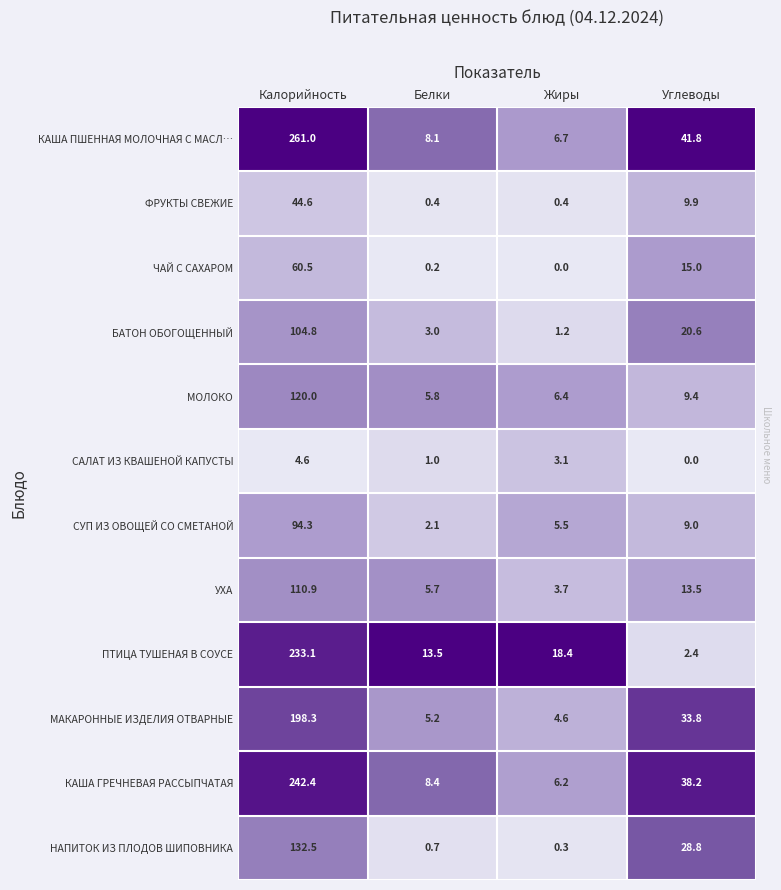

Which series has the largest total across all categories?

КАША ПШЕННАЯ МОЛОЧНАЯ С МАСЛ…